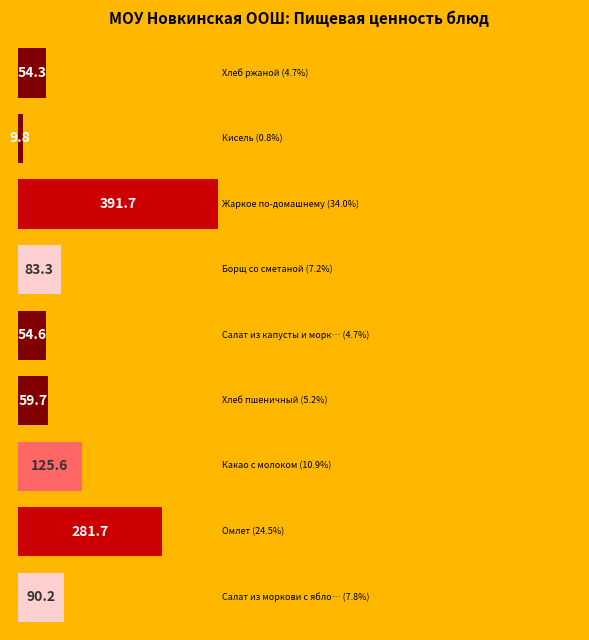

What is the average value?

127.9